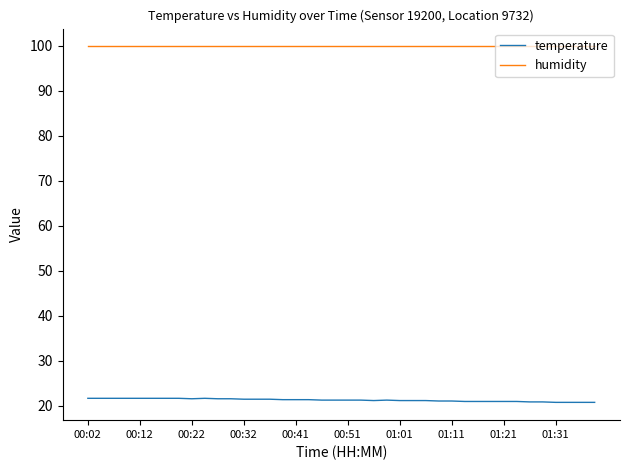

True or false: humidity and temperature intersect in this chart.

False